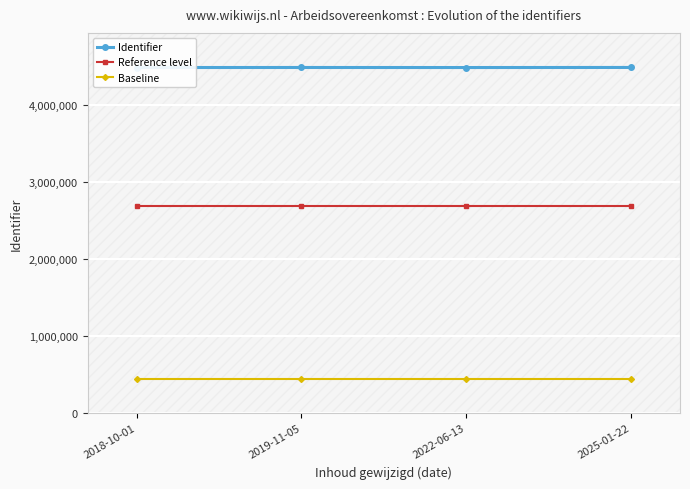

What is the maximum value for Baseline?

449246.0